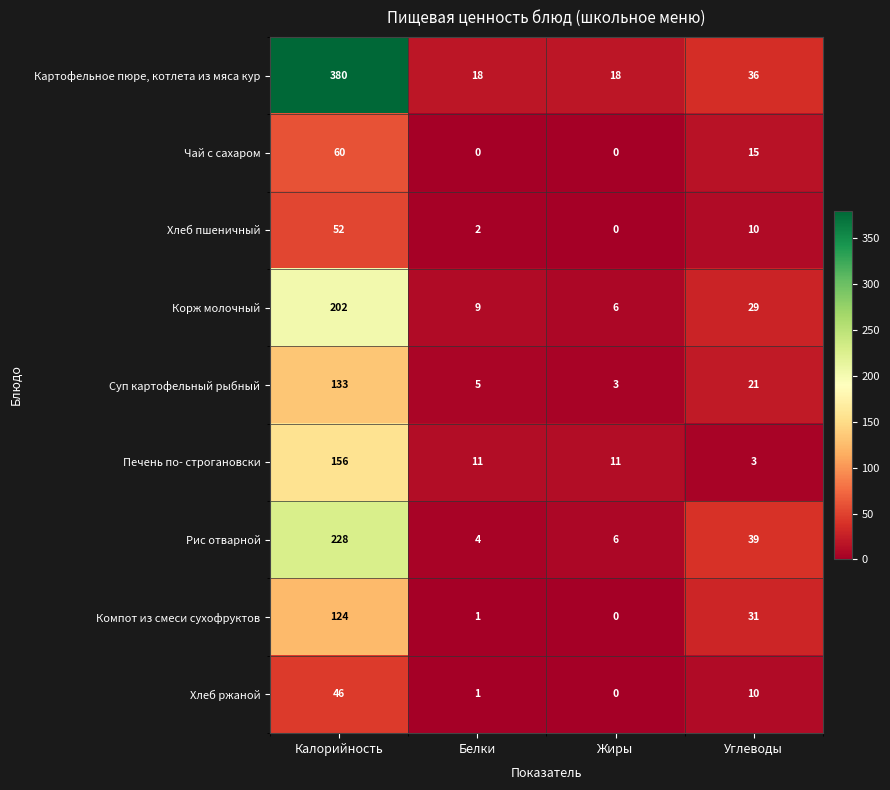

What is the sum of the Печень по- строгановски values at Белки and Жиры?

22